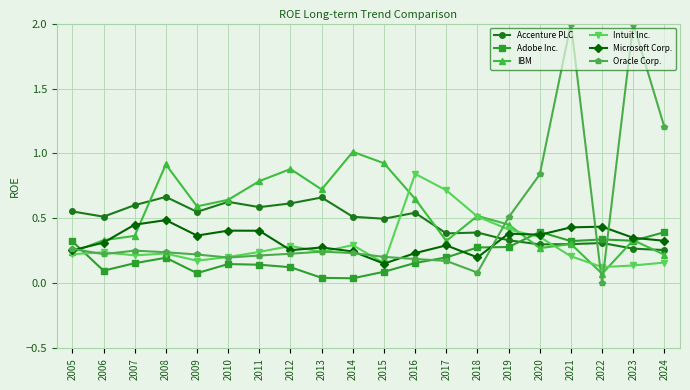

In Intuit Inc., how many points are lower than both neighbors (excluding endpoints)?

5